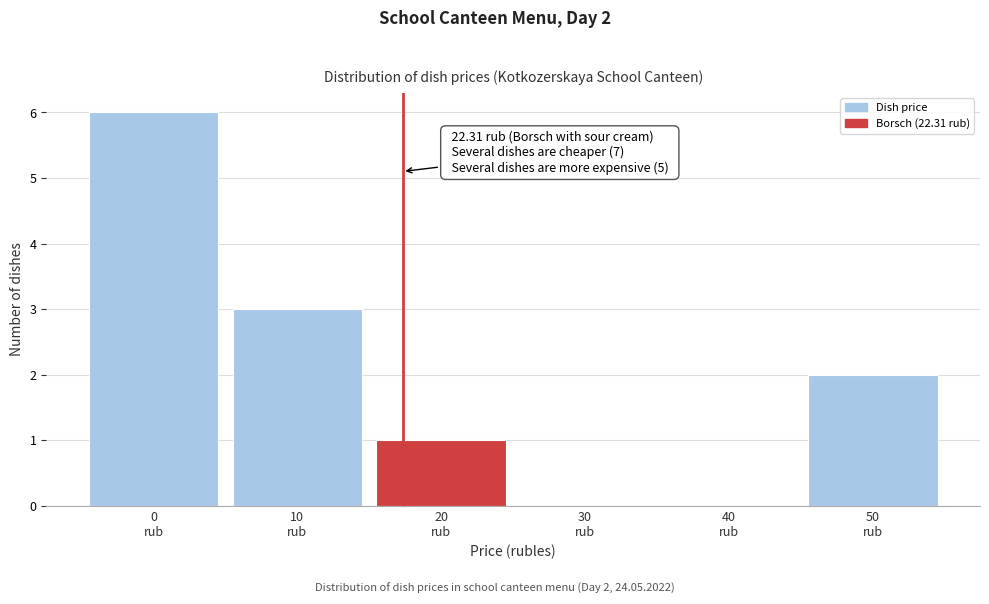

What is the sum of all values?

12